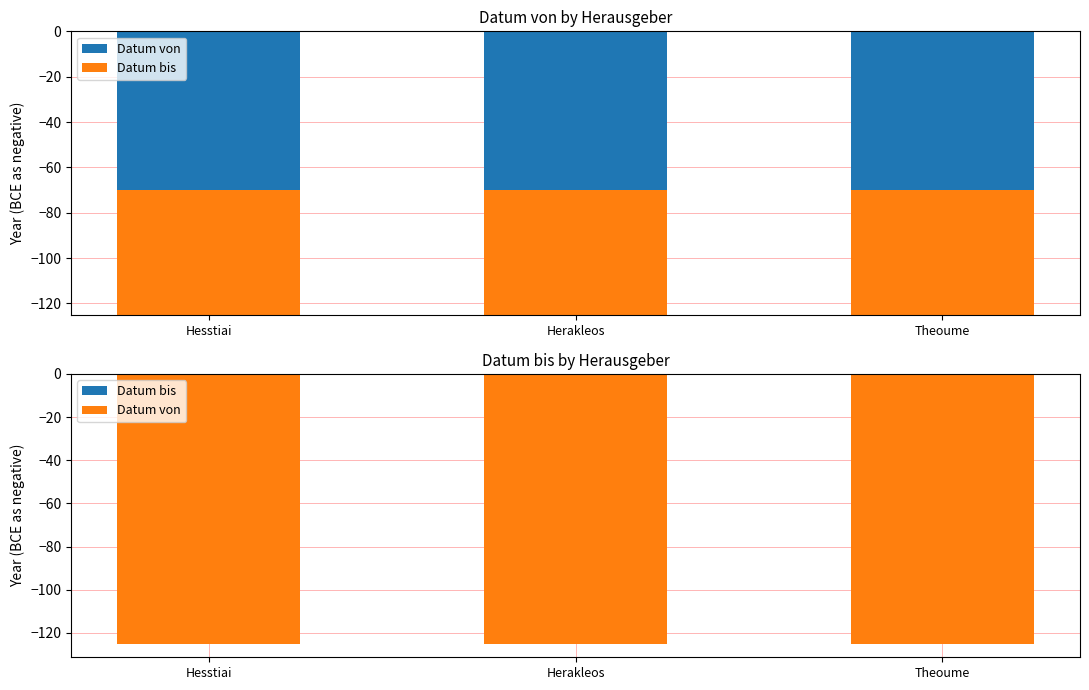

Reading left to right, transcribe all the data shown in this chart.

Datum von: Hesstiai=-125	Herakleos=-125	Theoume=-125
Datum bis: Hesstiai=-70	Herakleos=-70	Theoume=-70